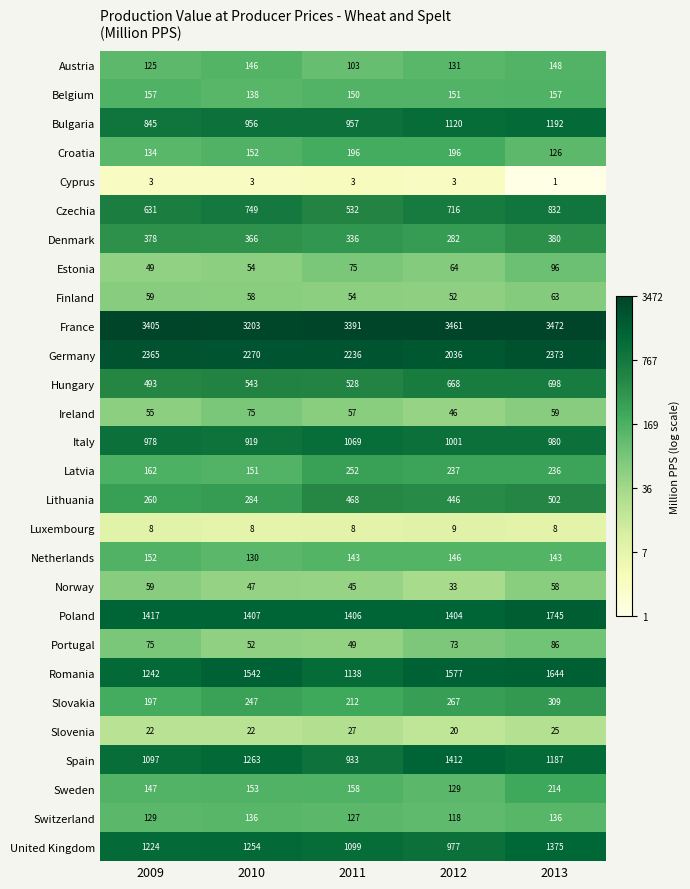

Between 2010 and 2012, which series saw the biggest shift?

United Kingdom